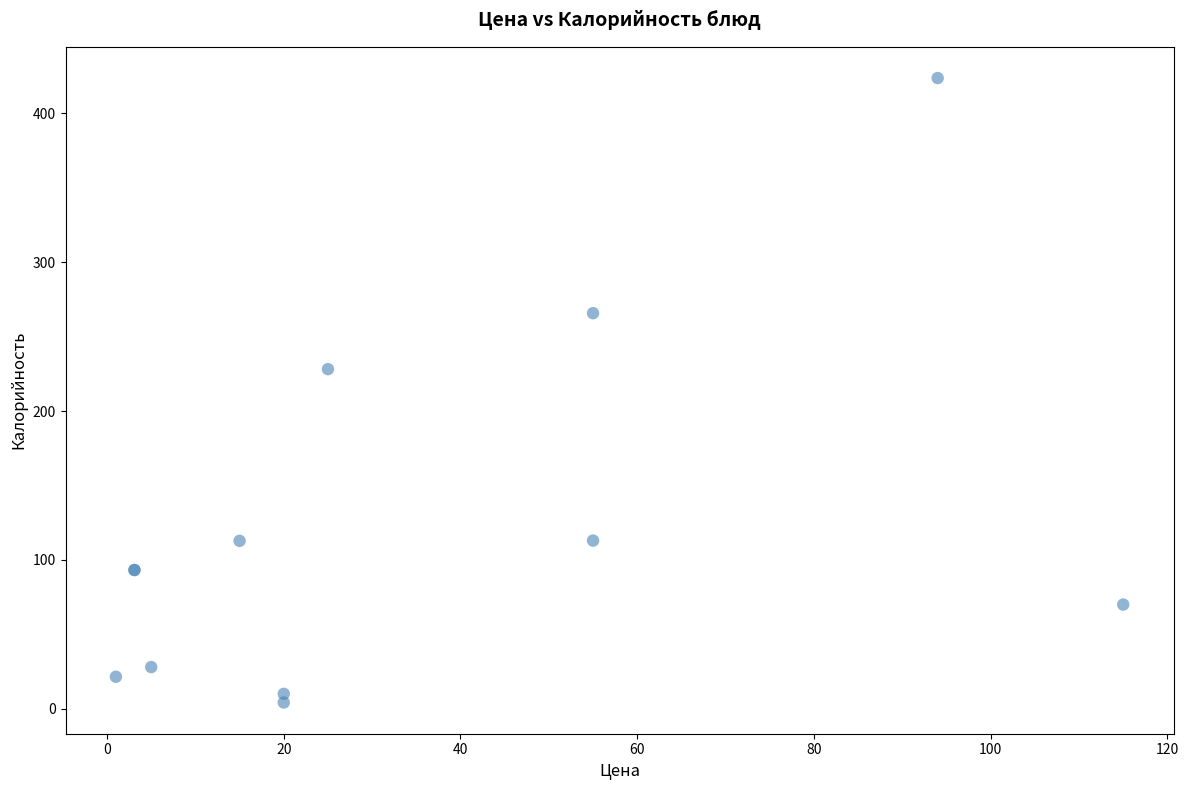

What Y value in the scatter plot is closest to 213?

228.2